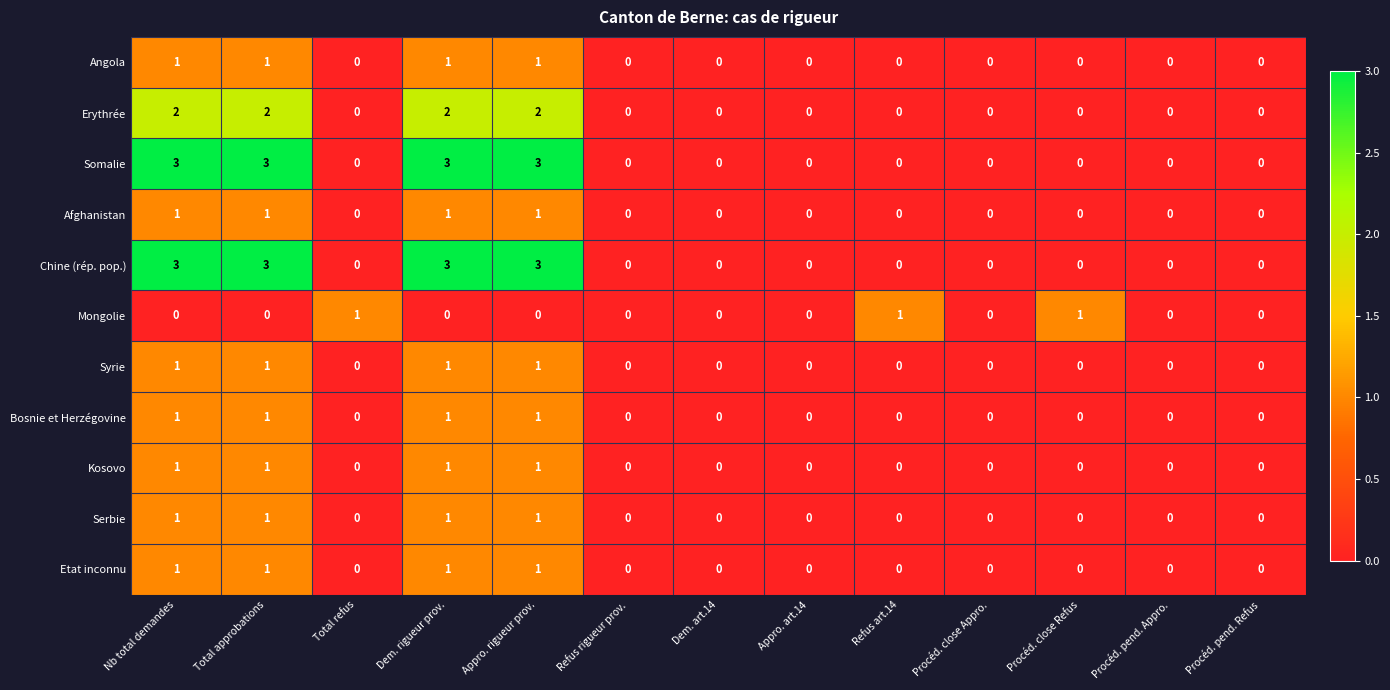

Is the value of Etat inconnu at Procéd. close Refus greater than the value of Somalie at Appro. rigueur prov.?

No